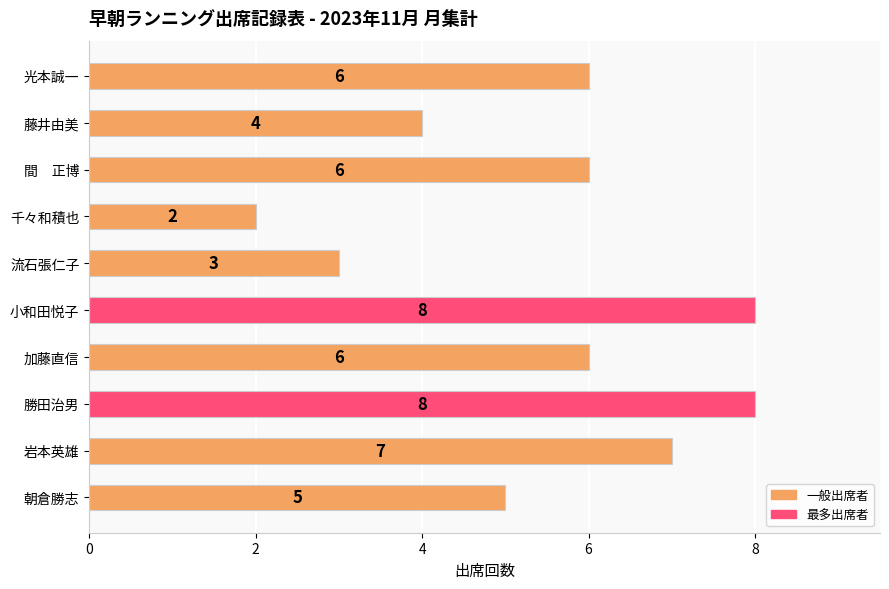

What is the smallest value displayed?

2